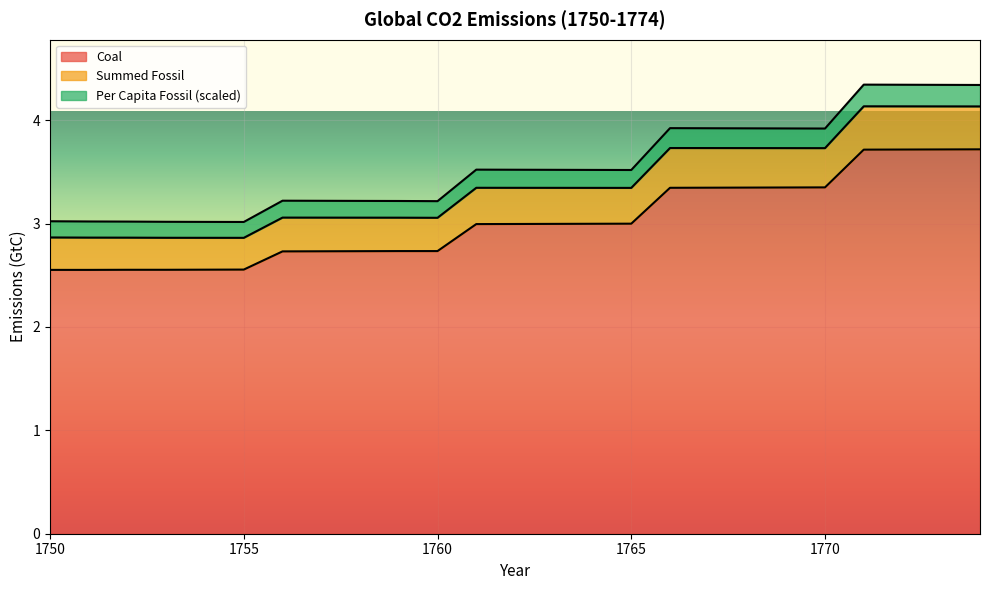

What is the value of the Per Capita Fossil point at the 12th from the left?

3.5